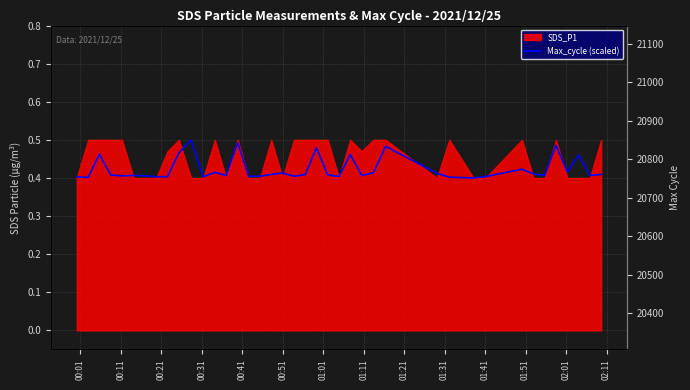

What is the difference between the second highest and minimum values?

0.1